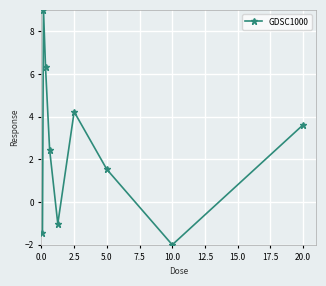

Is this an area chart (filled region under the line)?

No